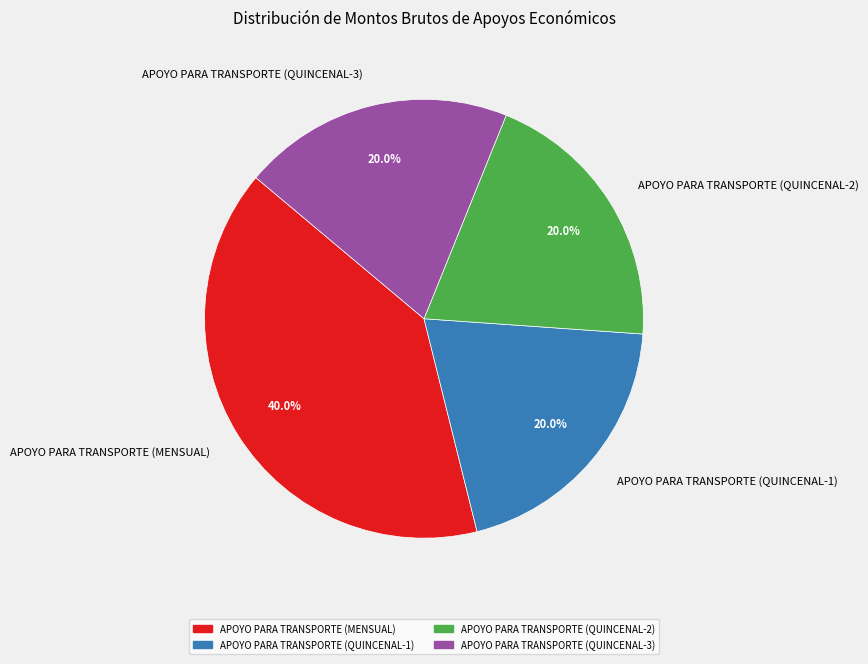

How much of the chart is everything except APOYO PARA TRANSPORTE (QUINCENAL-2)?

80.0%